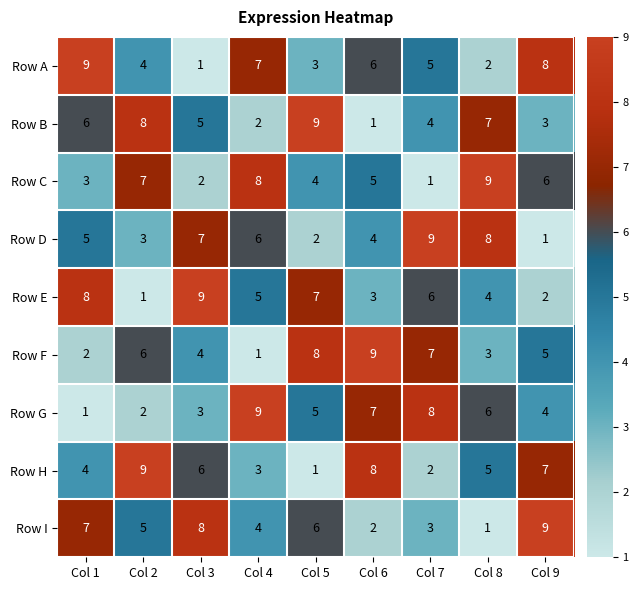

What is the spread (max minus min) of values at Col 5?

8